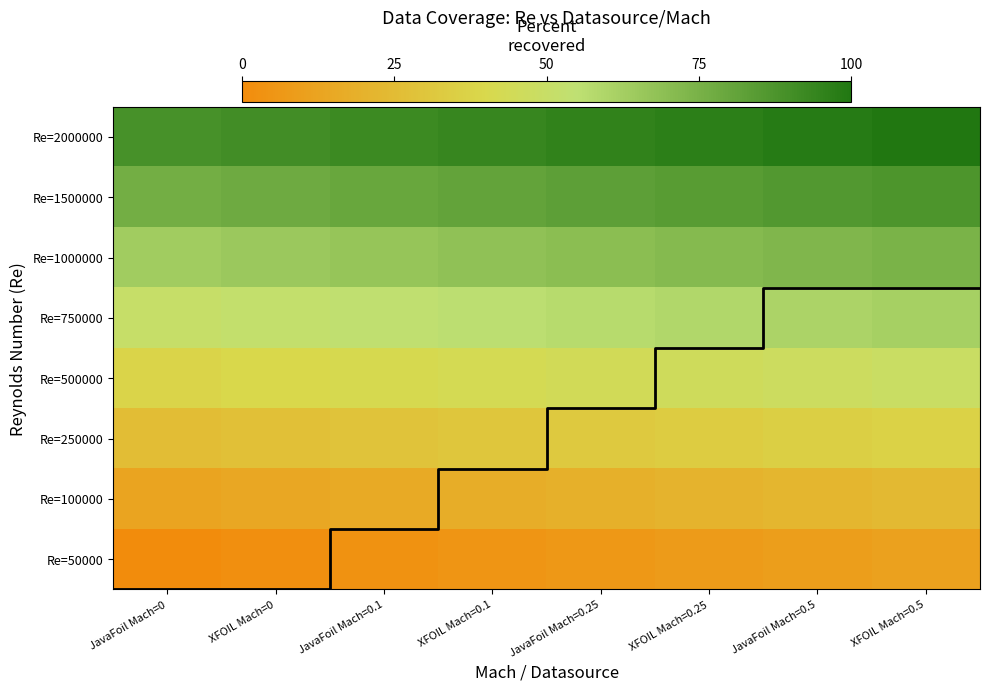

Is it true that 100000 equals 17.0 at JavaFoil Mach=0.5?

False